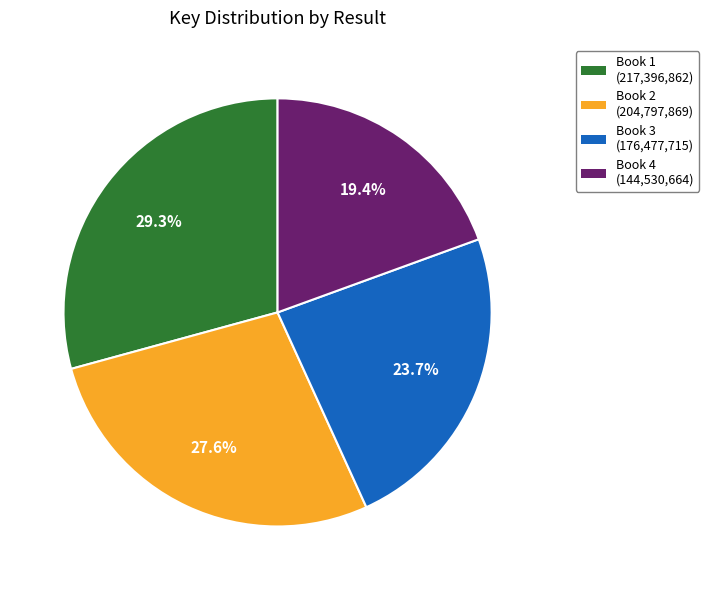

True or false: Book 1 accounts for 29% of the total.

True